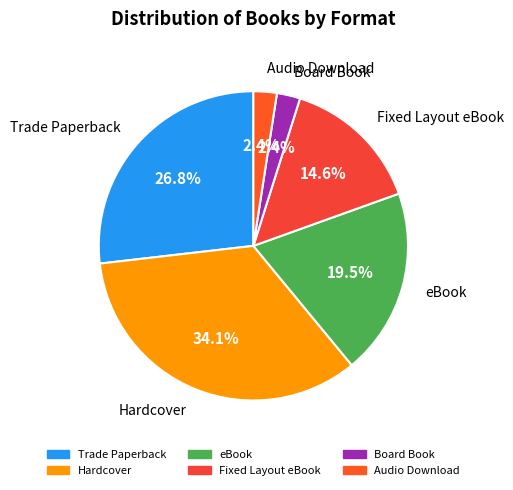

Is there any slice that represents more than half of the pie?

No